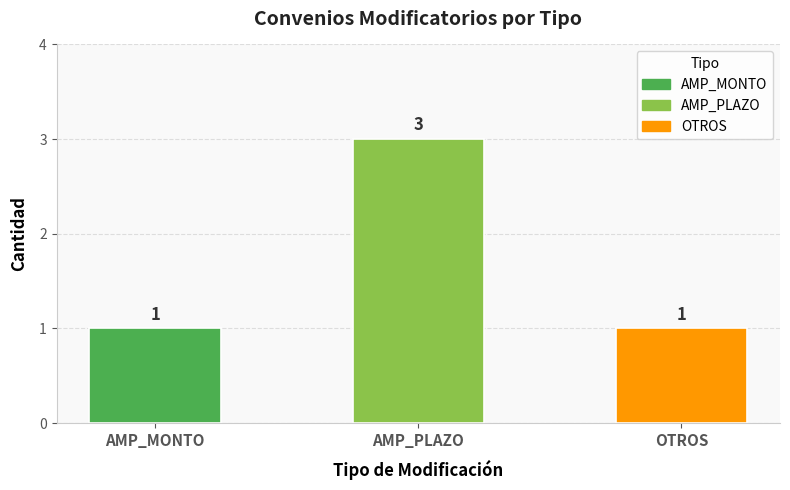

How many categories are shown in the chart?

3